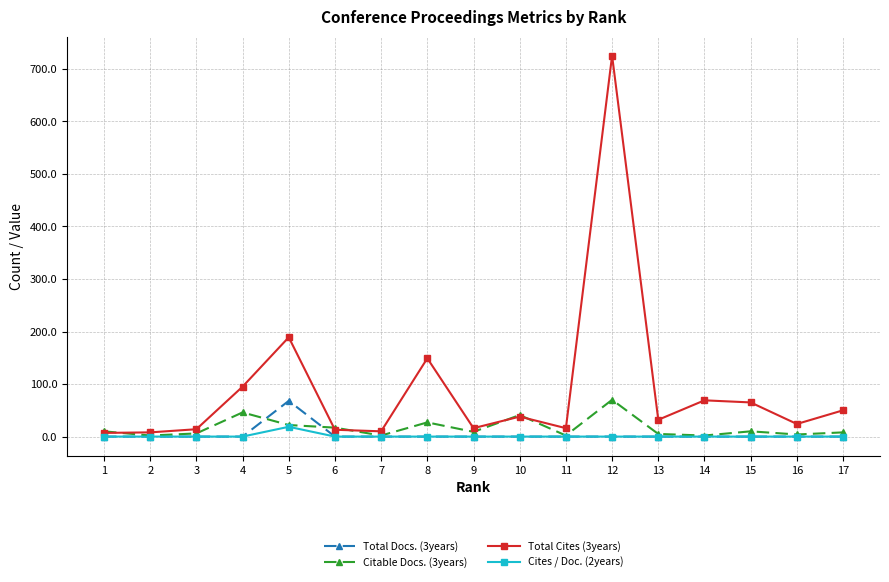

Which series changed the most between 1 and 15?

Total Cites (3years)